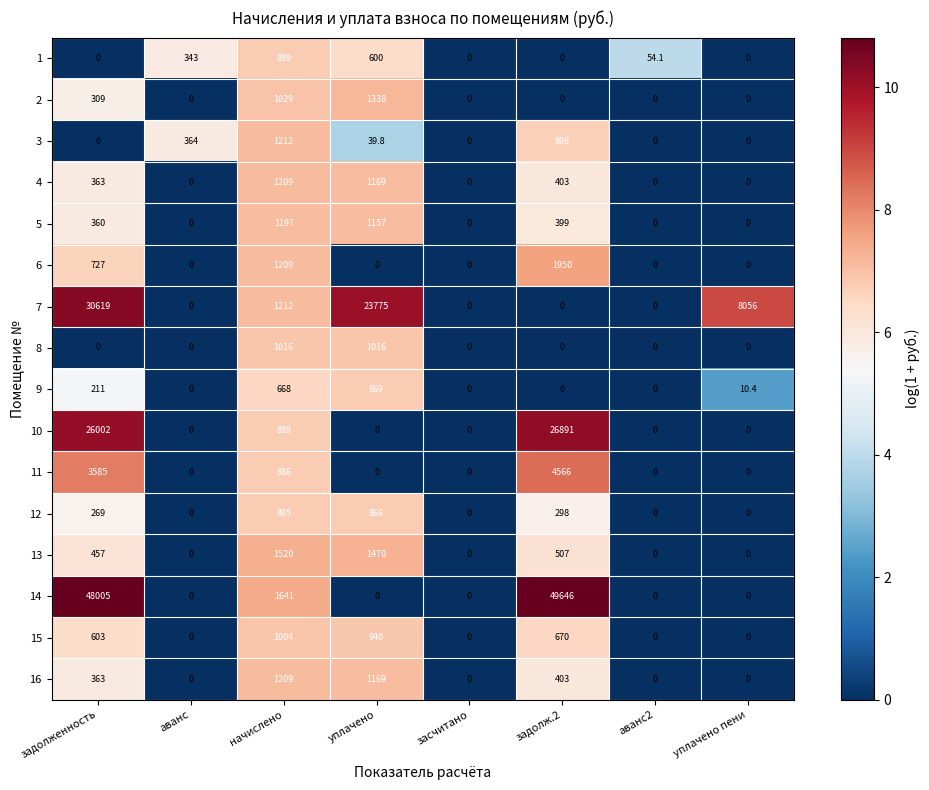

True or false: 13 has a value of 719.2 at задолженность.

False